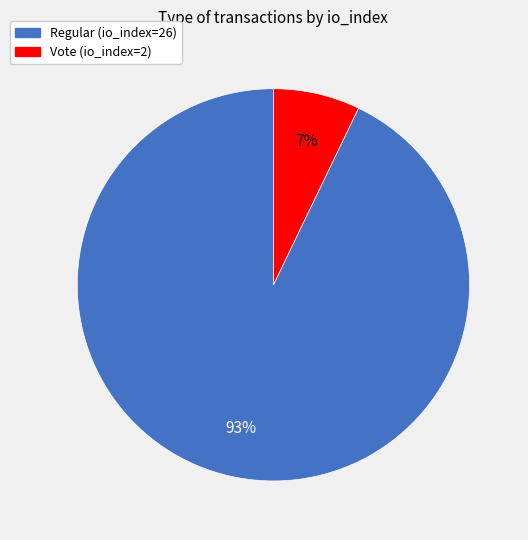

To the nearest percent, what is the average slice percentage?

50%